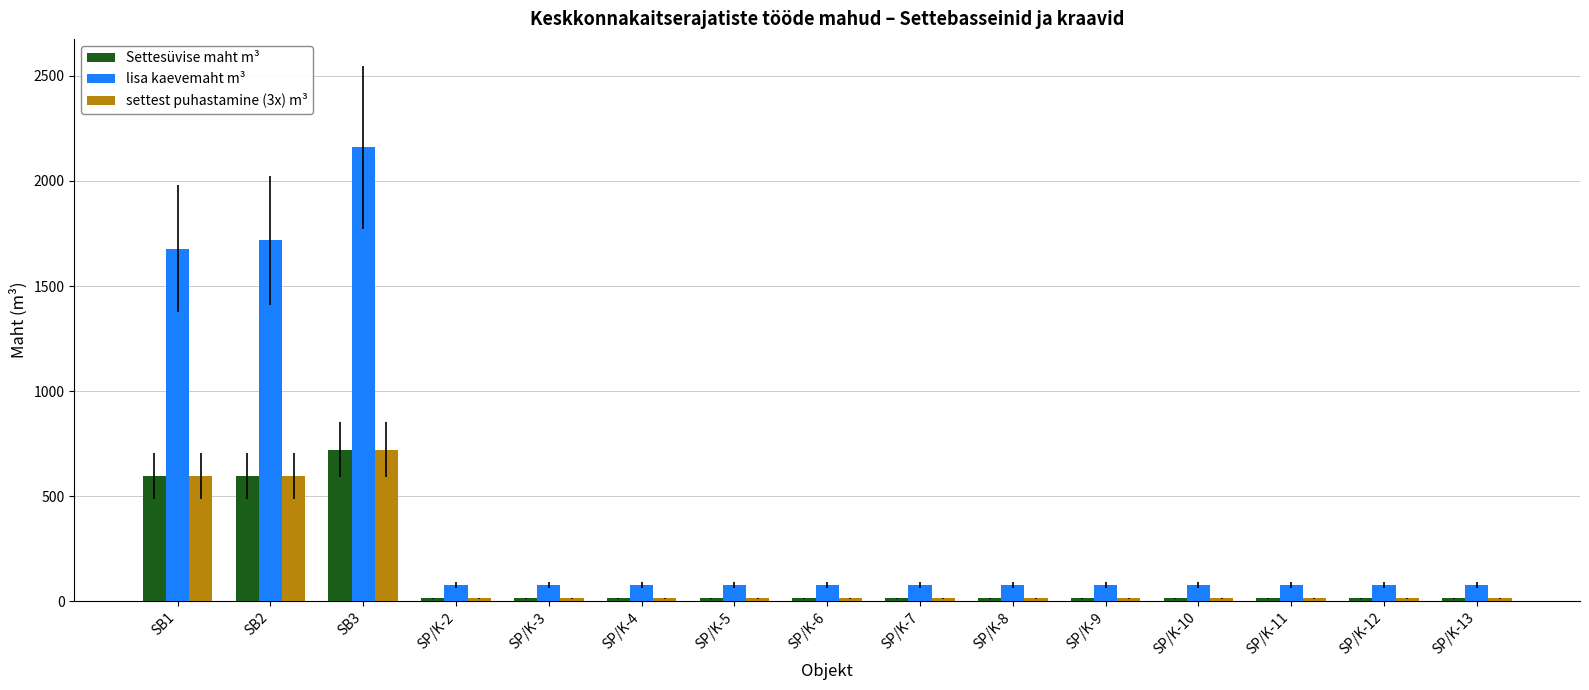

What is the sum of all Settesüvise maht m³ values?

2093